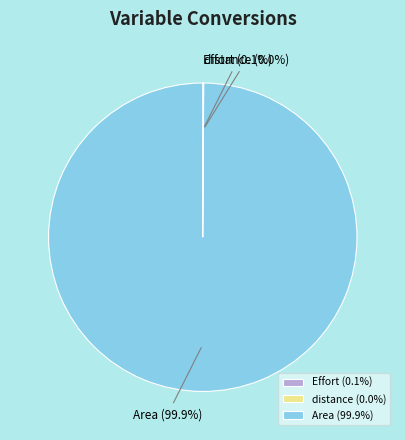

Is there a majority slice in this chart?

Yes